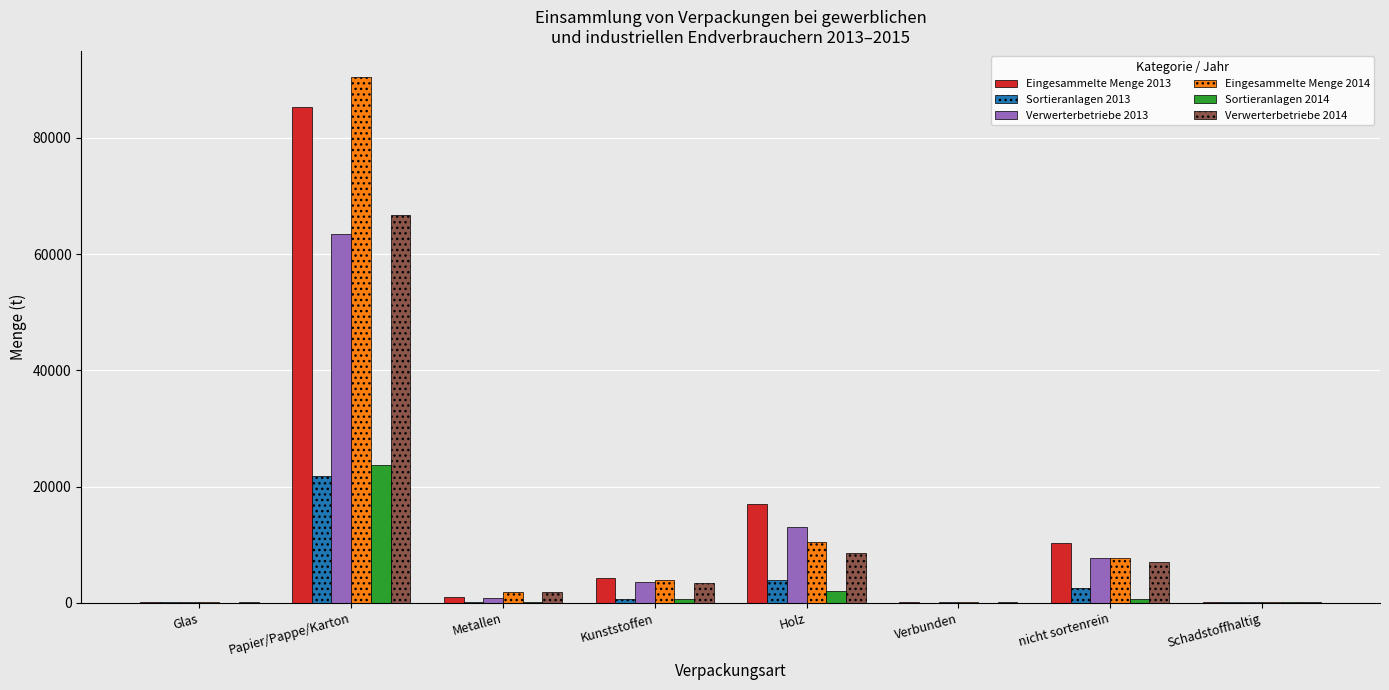

At which category is the sum across all series the highest?

Papier/Pappe/Karton